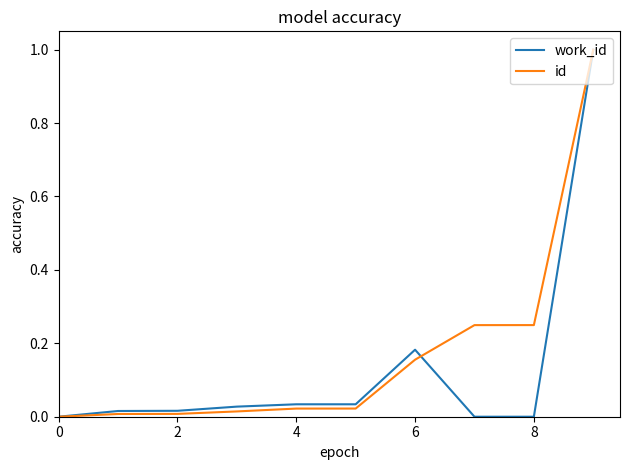

What is the highest value of the id series?

1.0